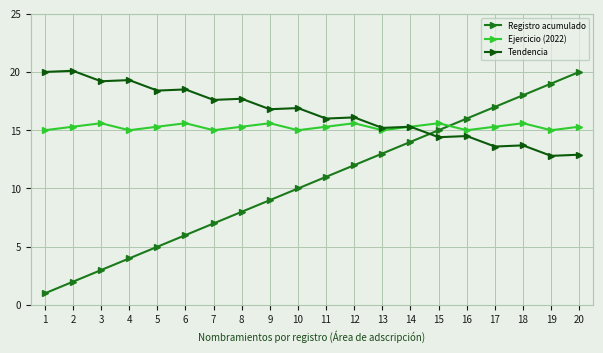

Does the chart display data point markers on the line(s)?

Yes